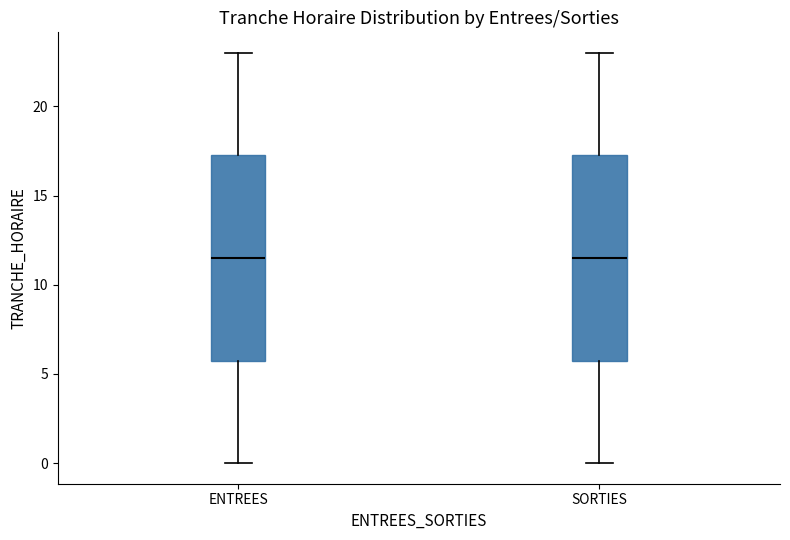

Where does the upper whisker of the box for SORTIES end on the y-axis? The values are not printed on the chart, so give them approximately, as read against the axis.

23.0